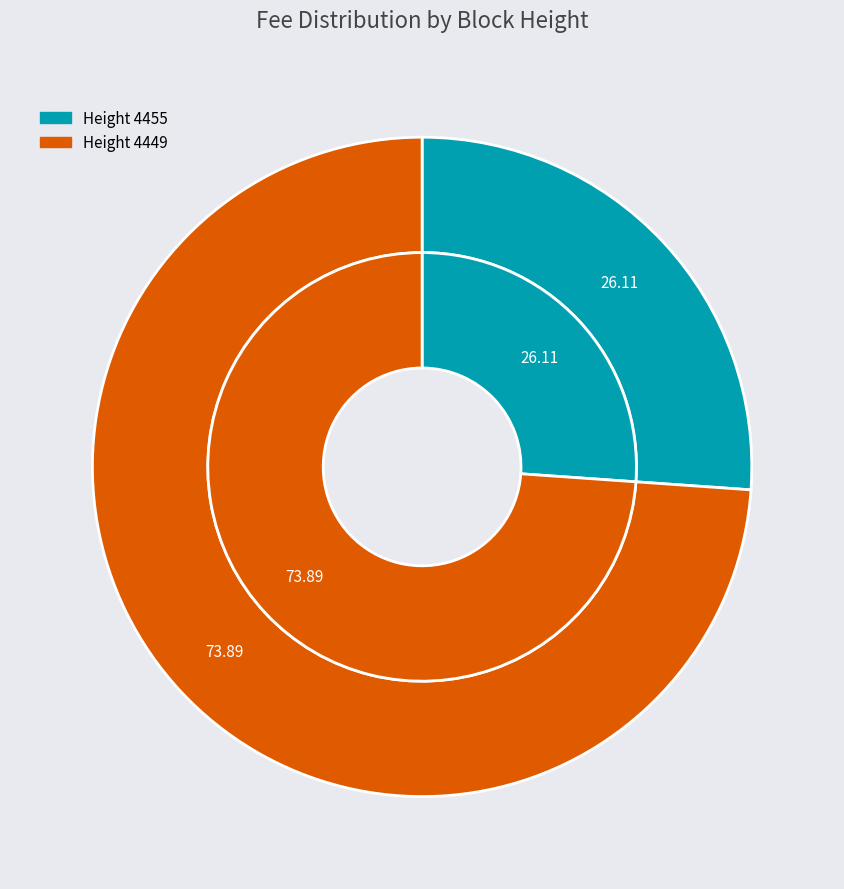

True or false: 4449 accounts for 61% of the total.

False